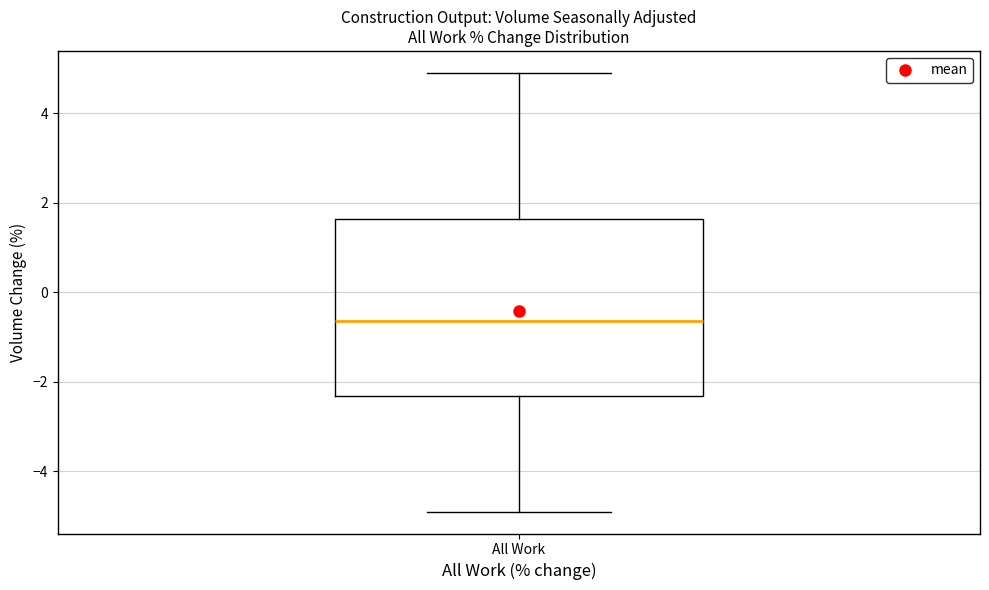

Where does the upper whisker of the box for All Work end on the y-axis? The values are not printed on the chart, so give them approximately, as read against the axis.

5.0